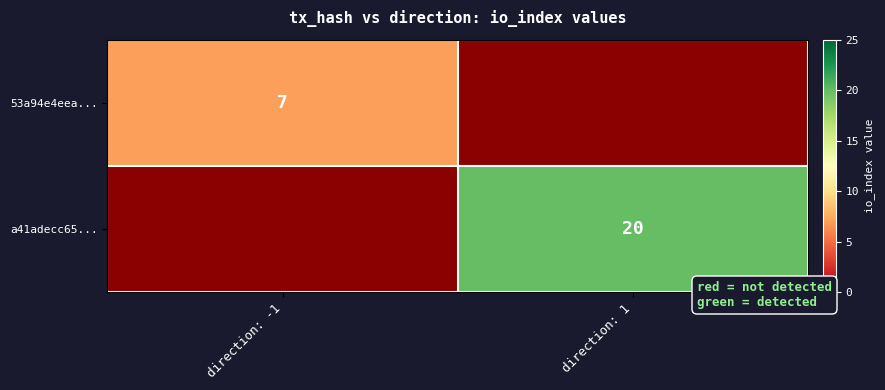

Is the value of a41adecc65... at direction: 1 greater than the value of 53a94e4eea... at direction: -1?

Yes